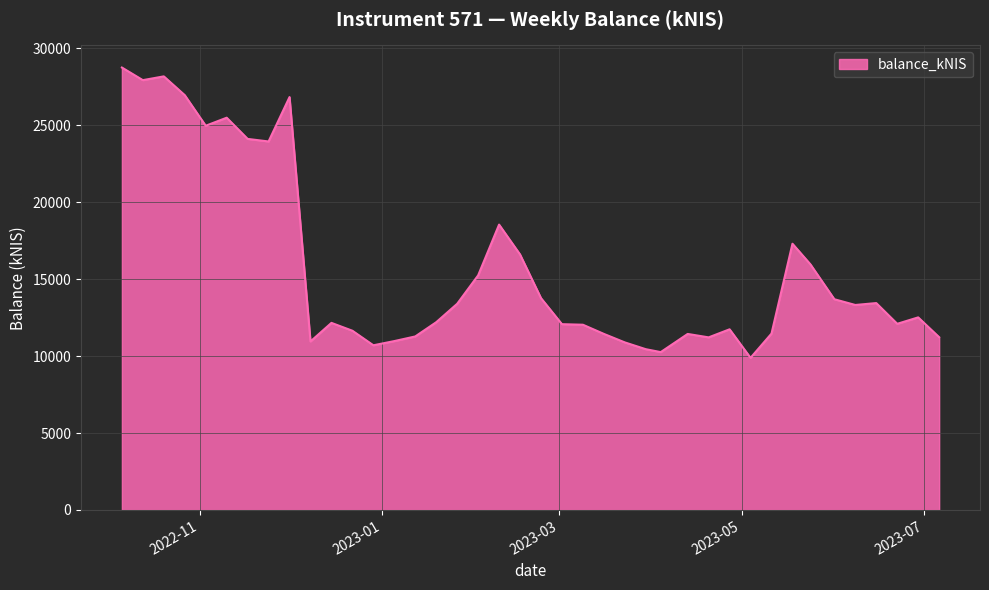

What is the smallest value displayed?

9888.2